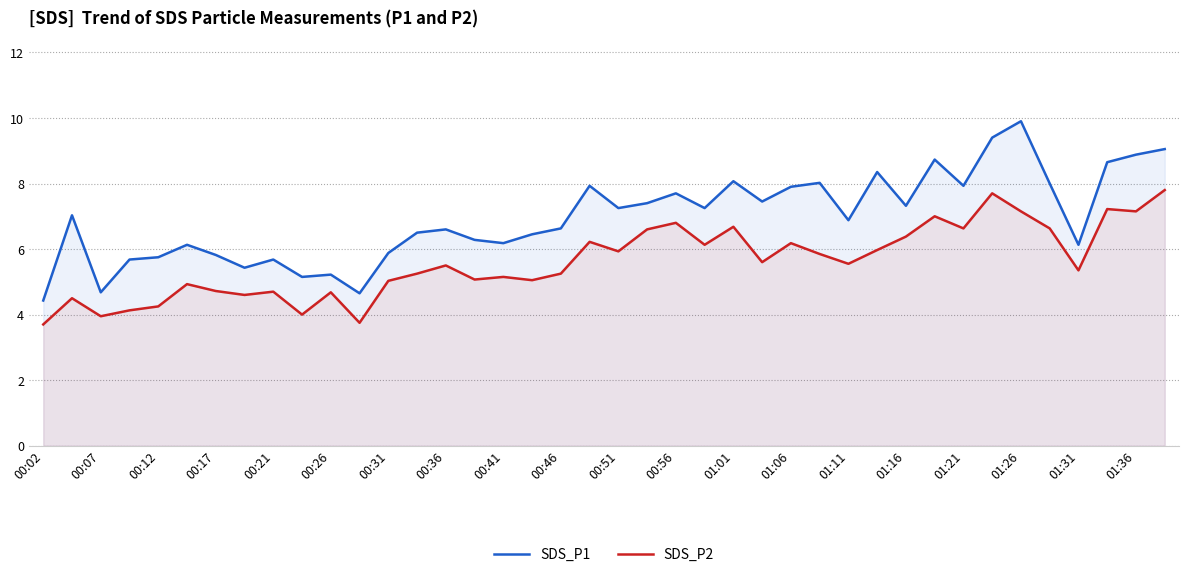

How many values in the SDS_P2 series are below 5?

12